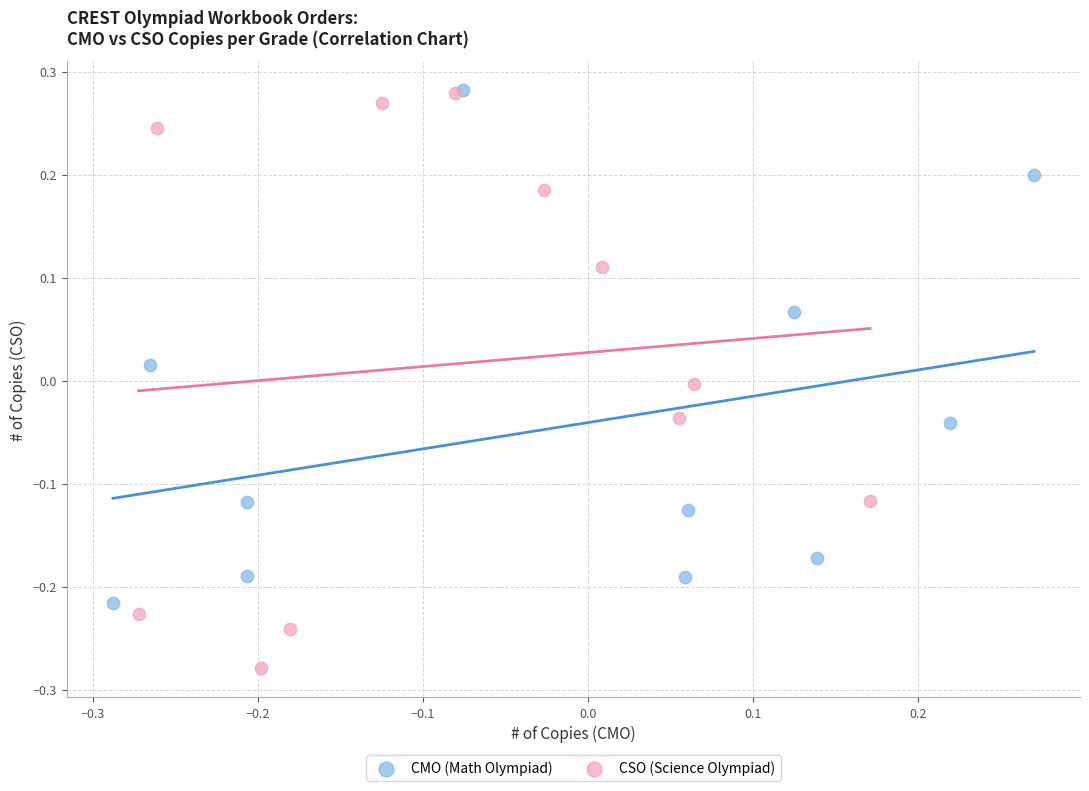

Which series has the largest Y range (max minus min)?

CSO (Science Olympiad)